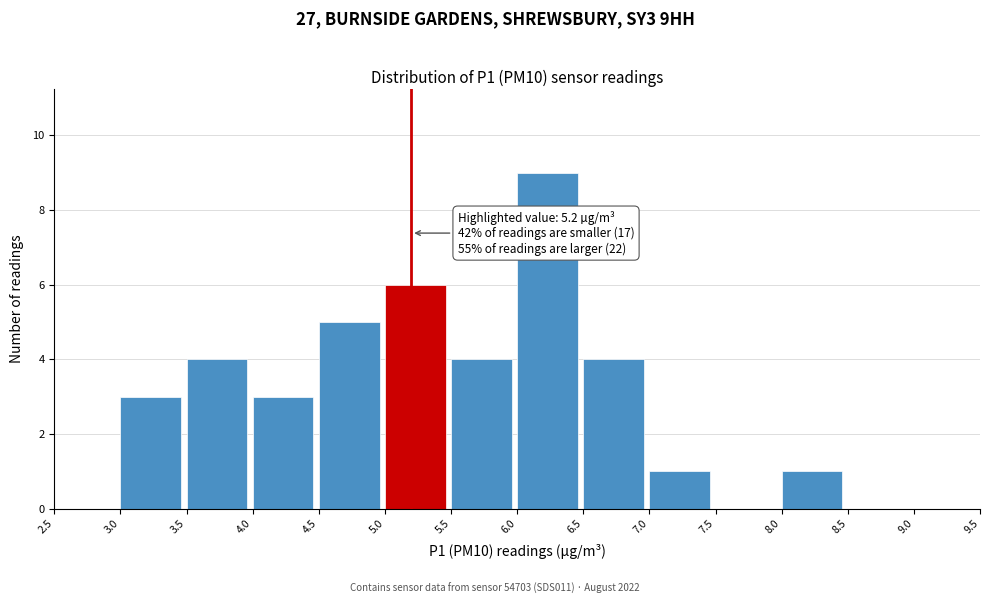

Which range on the x-axis has the tallest bar?

6.0 to 6.5